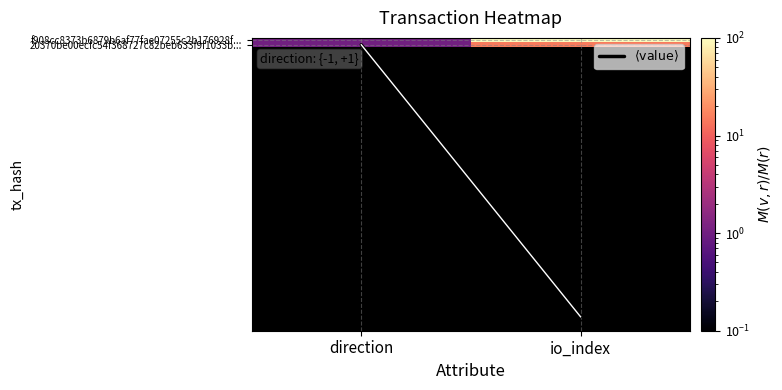

List the series in order of their overall mean, lowest first.

20370be00ecfc54f368727c82beb633f9f1033b..., $\langle \mathrm{value} \rangle$, f908cc8373b6879b6af77fae07255c2b176928f...